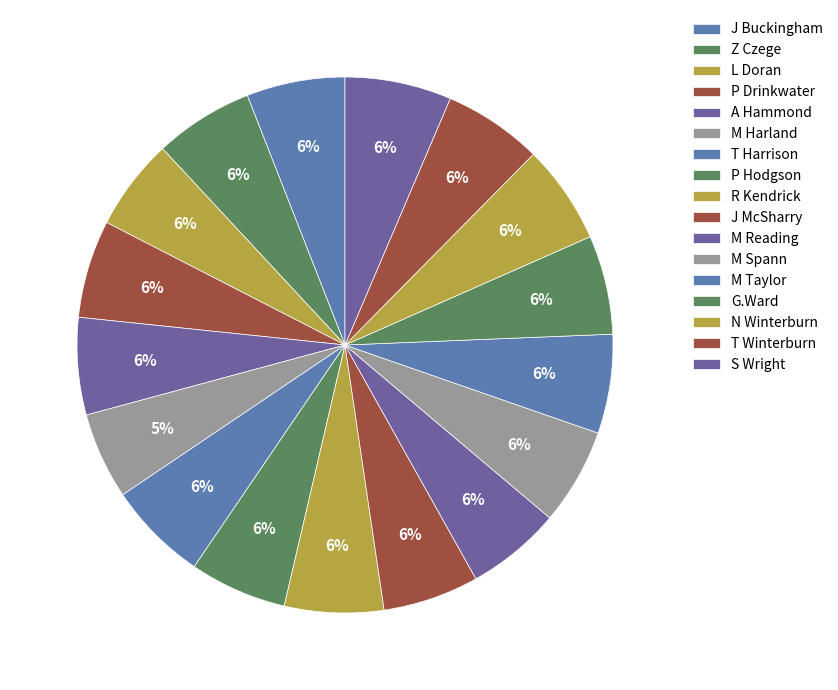

To the nearest percent, what is the combined percentage of Z Czege and A Hammond?

12%